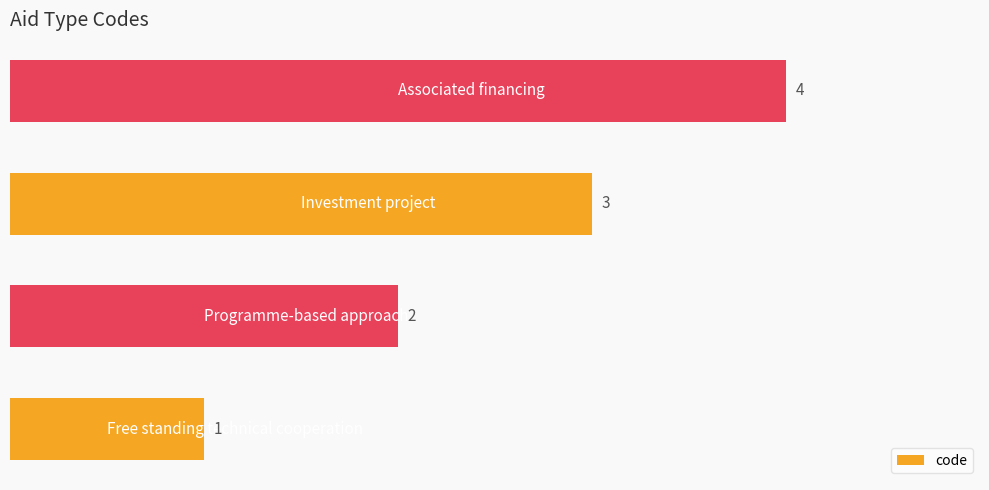

What is the smallest value displayed?

1